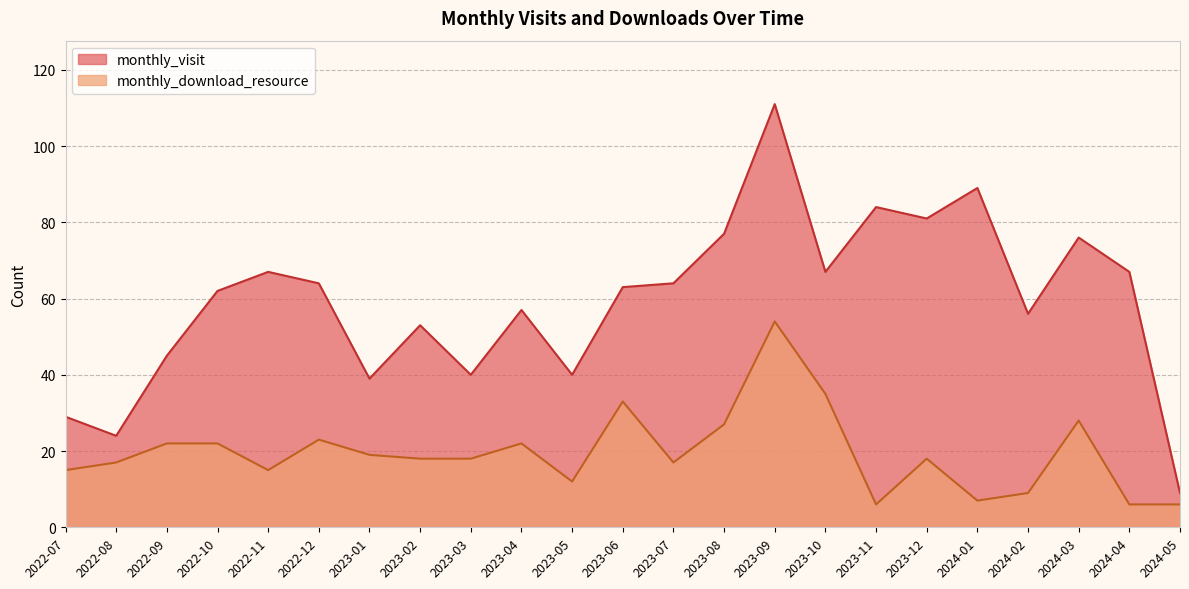

True or false: monthly_download_resource has a value of 9 at 2024-01.

False